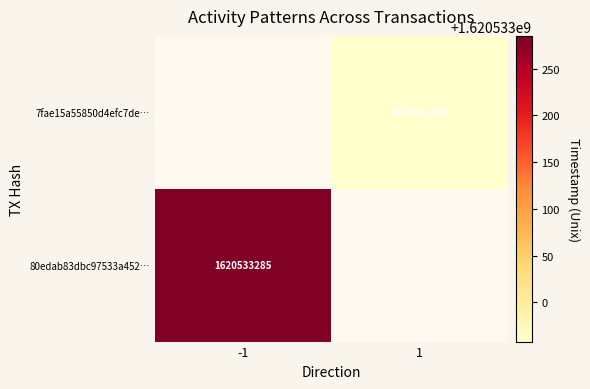

The 80edab83dbc97533a452… series shows 2821559442 at -1. True or false?

False